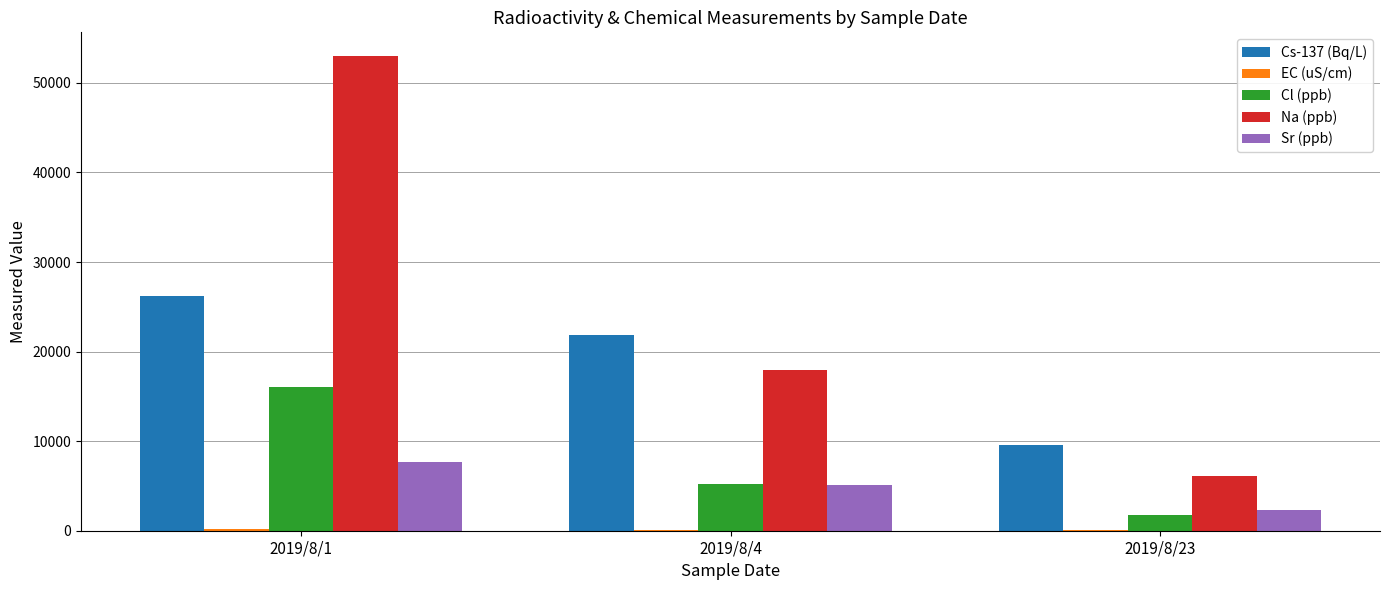

The value of Sr (ppb) at 2019/8/23 is 2300. True or false?

True